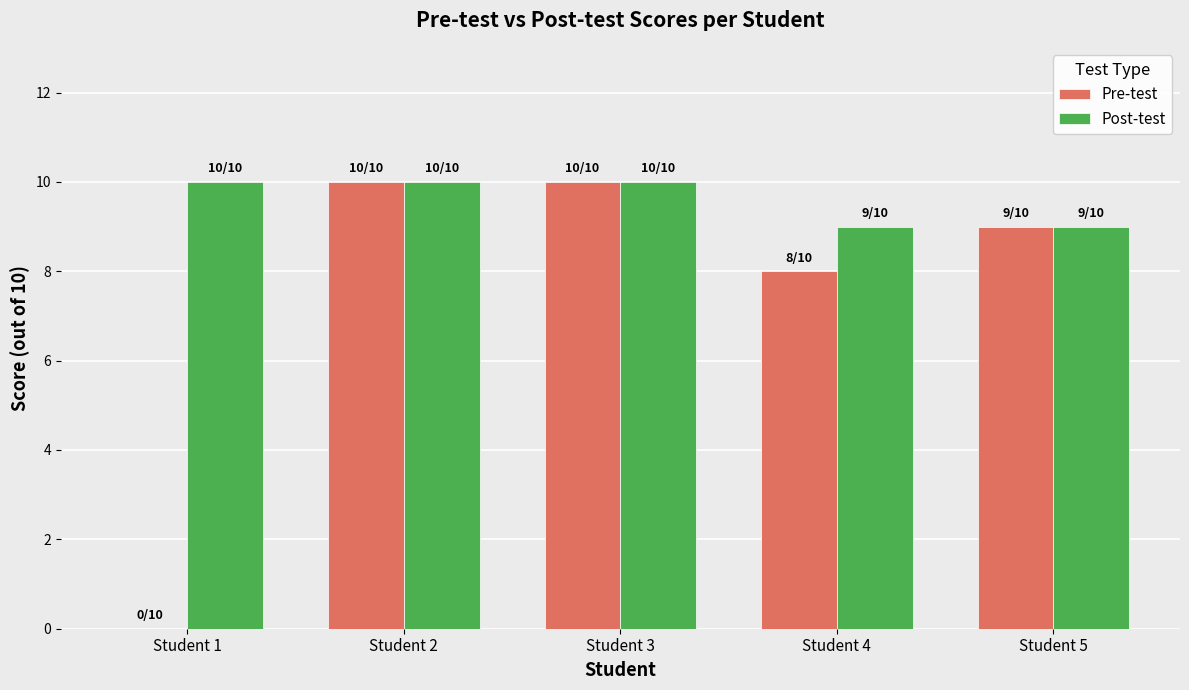

Reading right to left, what are all the values shown in this chart?

Pre-test: 9	8	10	10	0
Post-test: 9	9	10	10	10